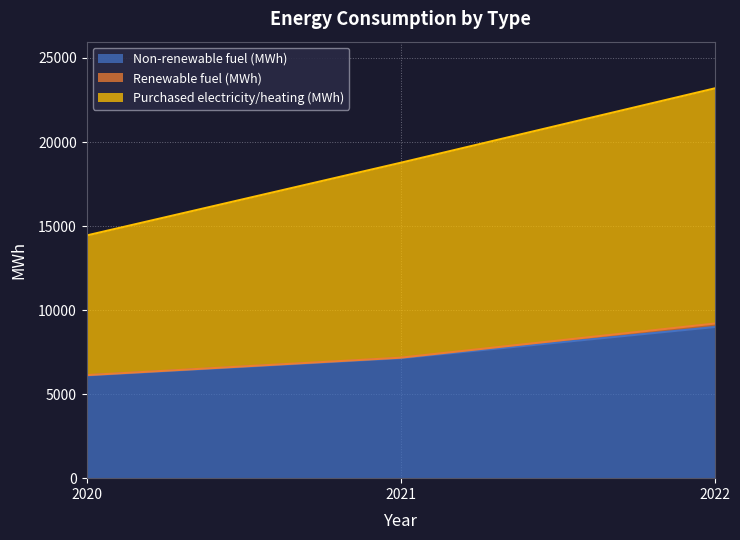

The Purchased electricity/heating (MWh) series shows 8844 at 2021. True or false?

False